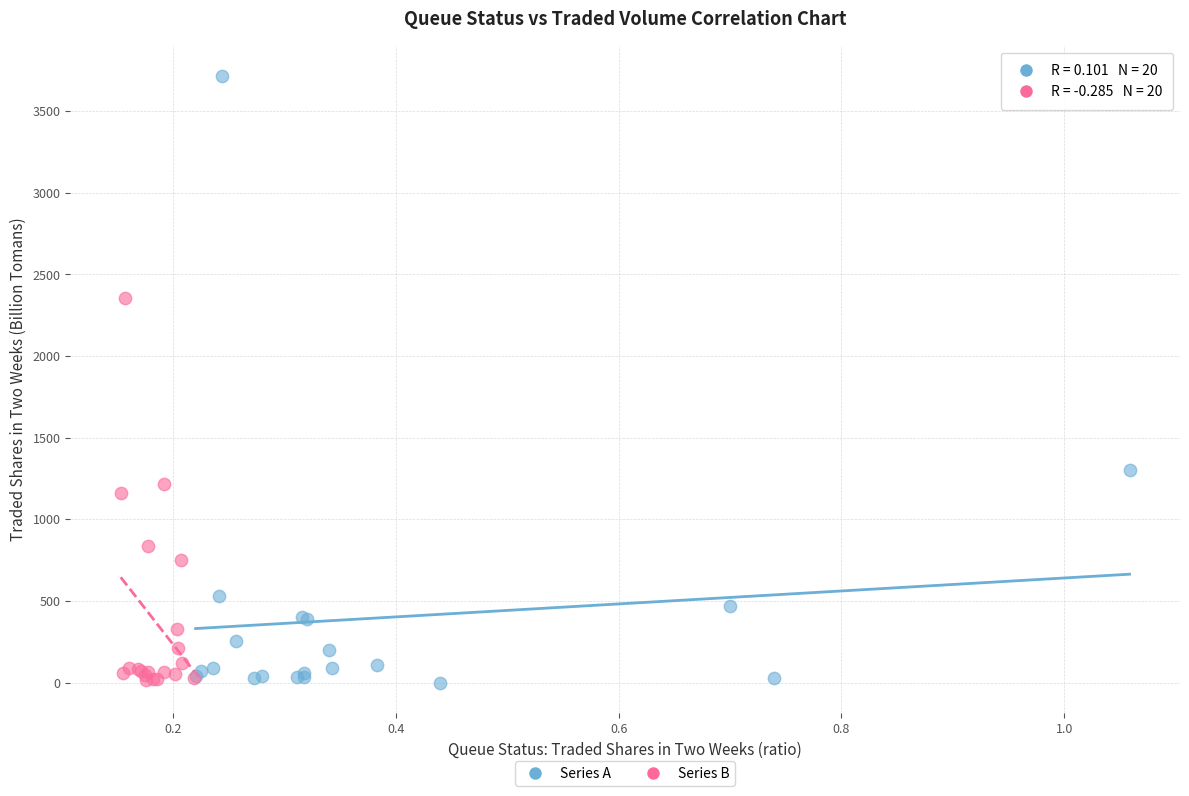

Which series has the largest Y range (max minus min)?

Series A